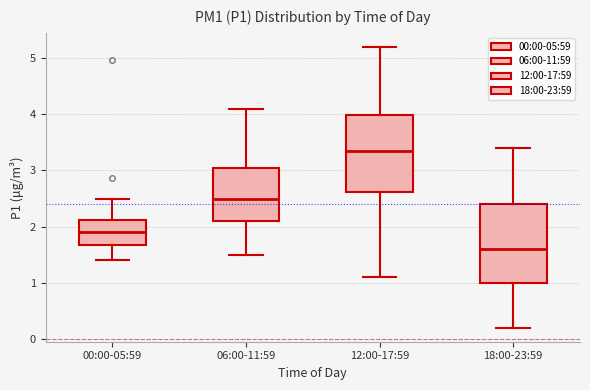

Reading left to right, transcribe this box plot: for each box, give where its median line is, the range the box spans, and where its two whiskers end, as read against the y-axis. The values are not printed on the chart, so give them approximately, as read against the axis.

00:00-05:59: median 1.9, box 1.7 to 2.1, whiskers 1.4 to 2.5
06:00-11:59: median 2.5, box 2.1 to 3.1, whiskers 1.5 to 4.1
12:00-17:59: median 3.4, box 2.6 to 4.0, whiskers 1.1 to 5.2
18:00-23:59: median 1.6, box 1.0 to 2.4, whiskers 0.2 to 3.4